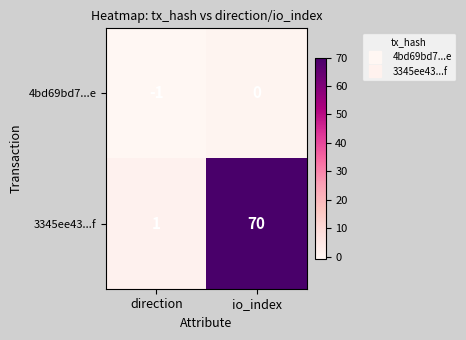

What is the difference between the 3345ee43...f values at direction and io_index?

69